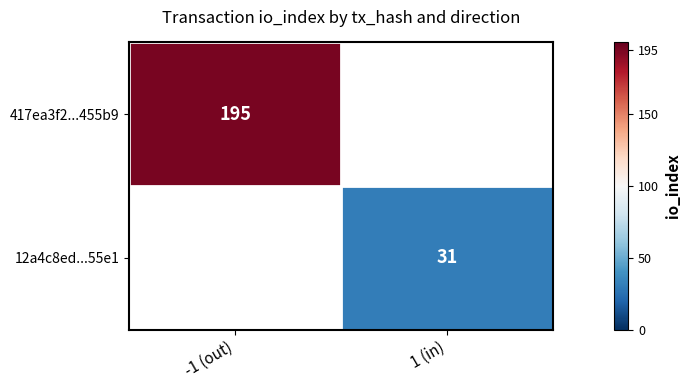

The value of 417ea3f2...455b9 at -1 (out) is 195. True or false?

True